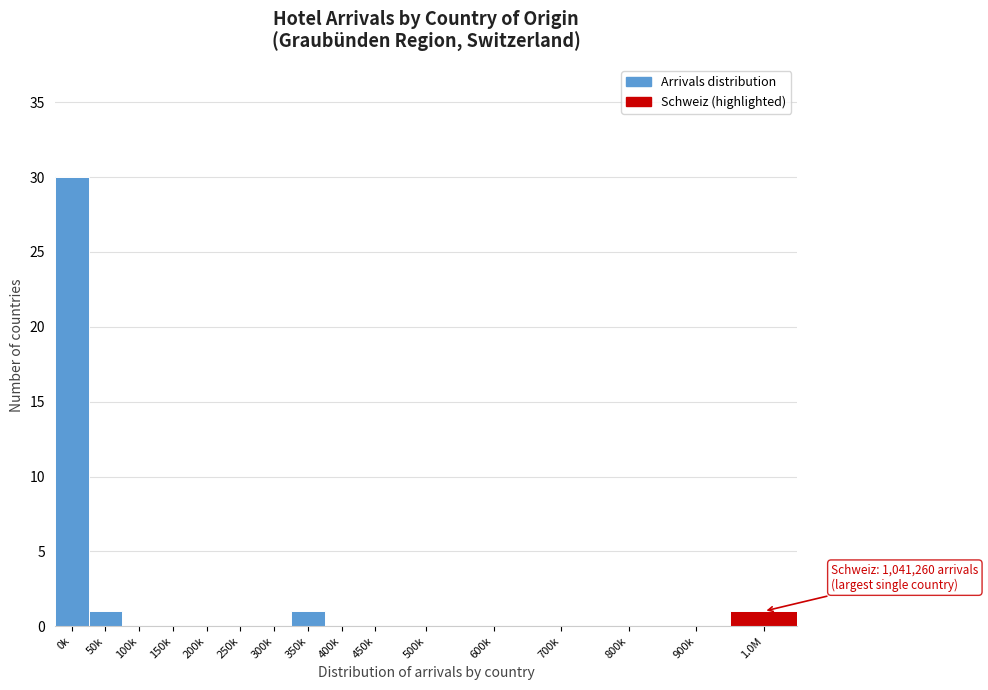

Reading left to right, what are all the values shown in this chart?

0k=30	50k=1	100k=0	150k=0	200k=0	250k=0	300k=0	350k=1	400k=0	450k=0	500k=0	600k=0	700k=0	800k=0	900k=0	1.0M=1